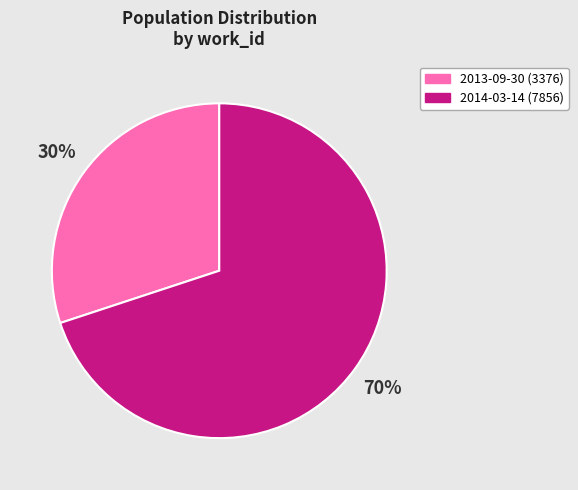

Is it true that 2014-03-14 is 70% of the pie?

True